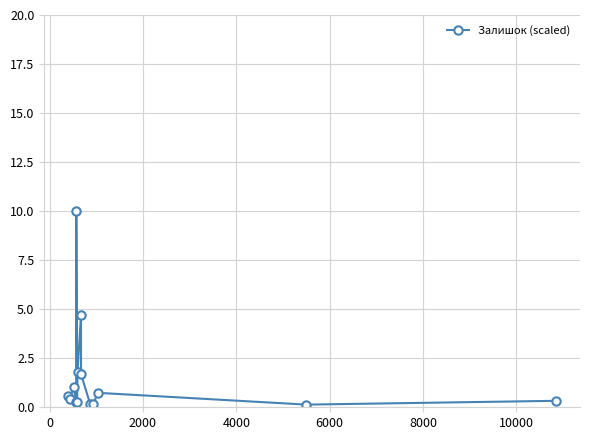

How many points are higher than both their immediate neighbors (excluding endpoints)?

4